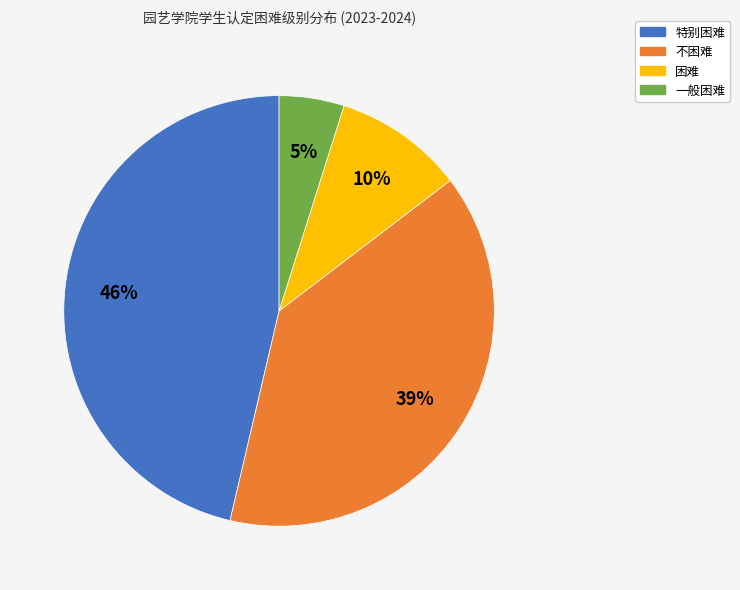

Is 一般困难 the majority of the pie?

No